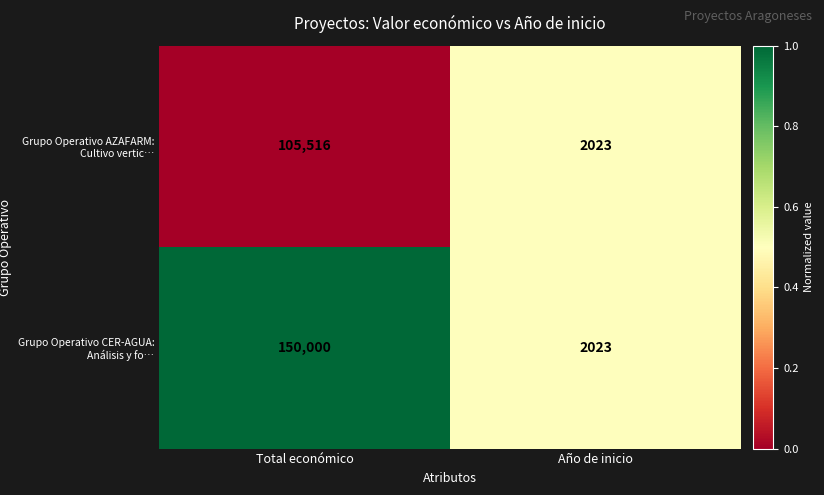

What value does the Grupo Operativo AZAFARM: Cultivo vertic… series have at Total económico?

105516